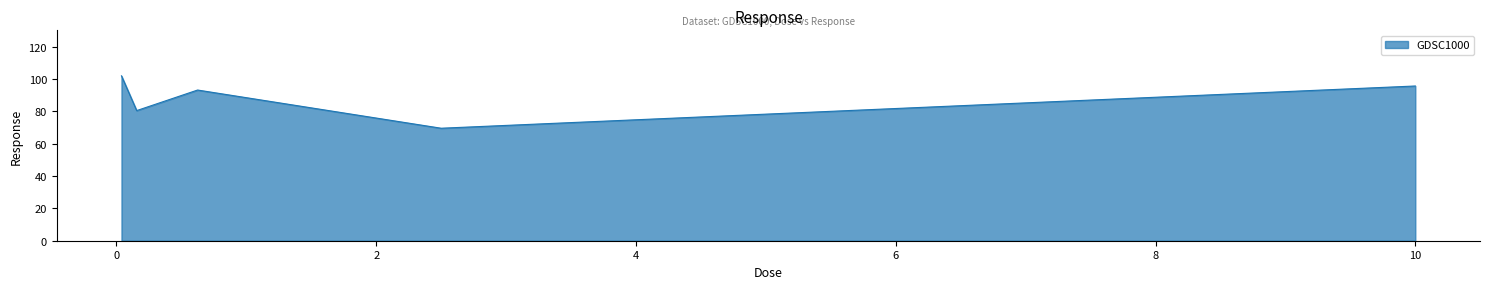

How many interior local valleys (lower than both neighbors) does the data have?

2